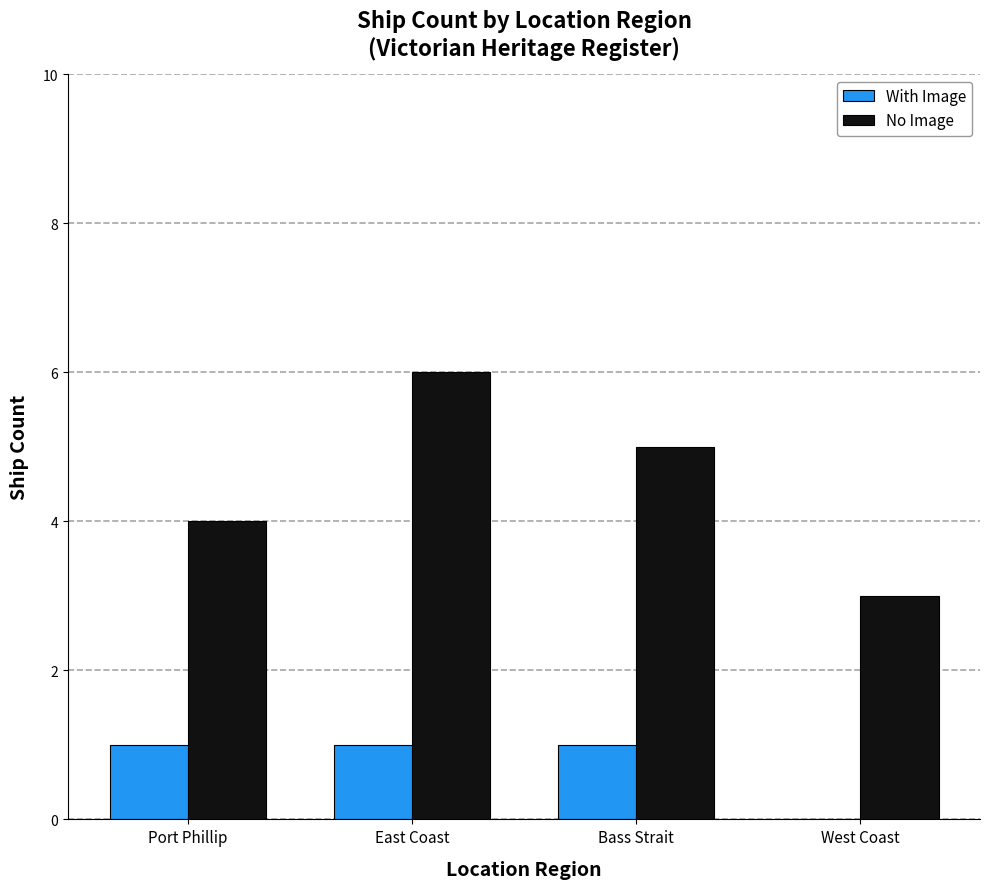

What is the highest value of the No Image series?

6